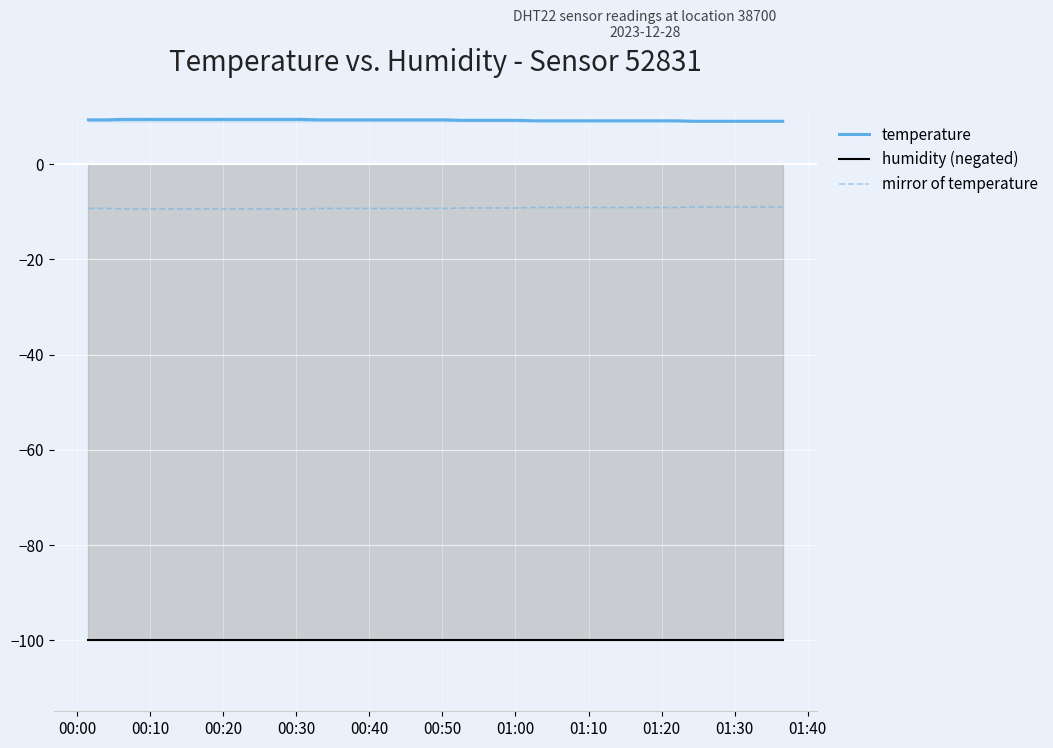

Rank the series by their maximum value, from lowest to highest.

humidity (negated), mirror of temperature, temperature